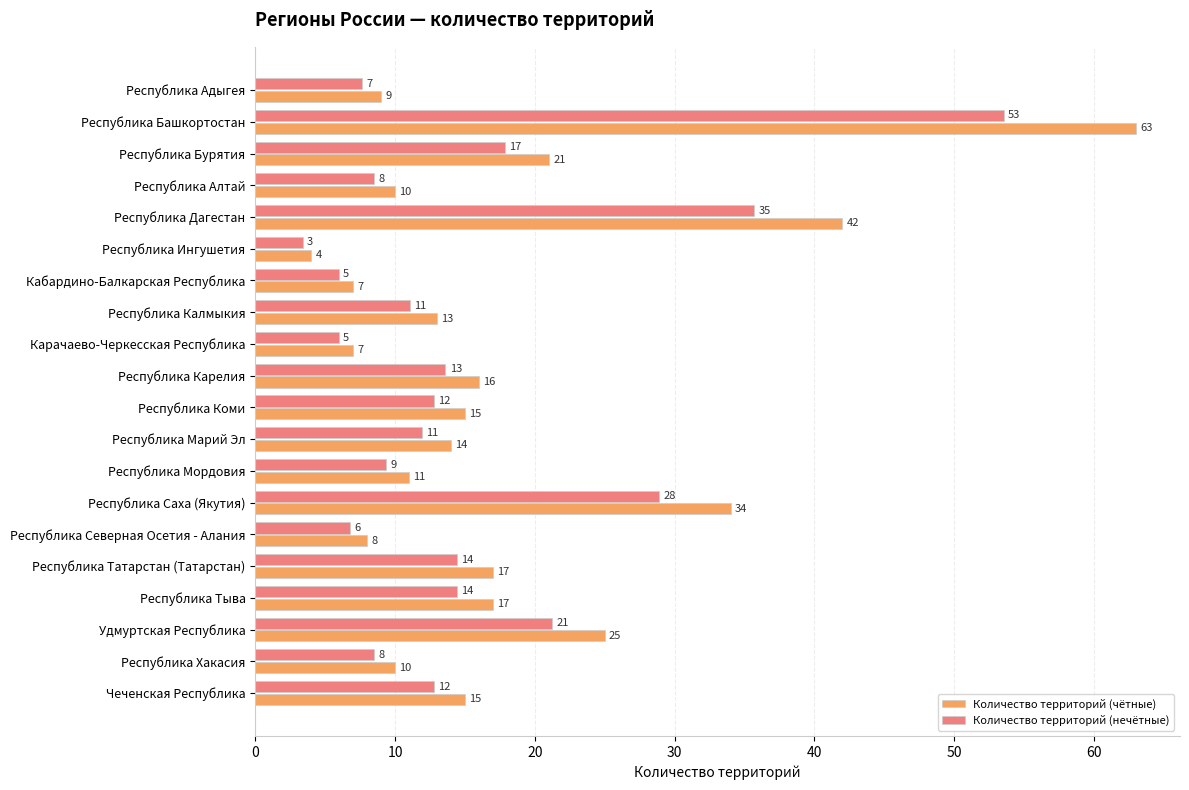

What is the maximum value shown in the chart?

63.0